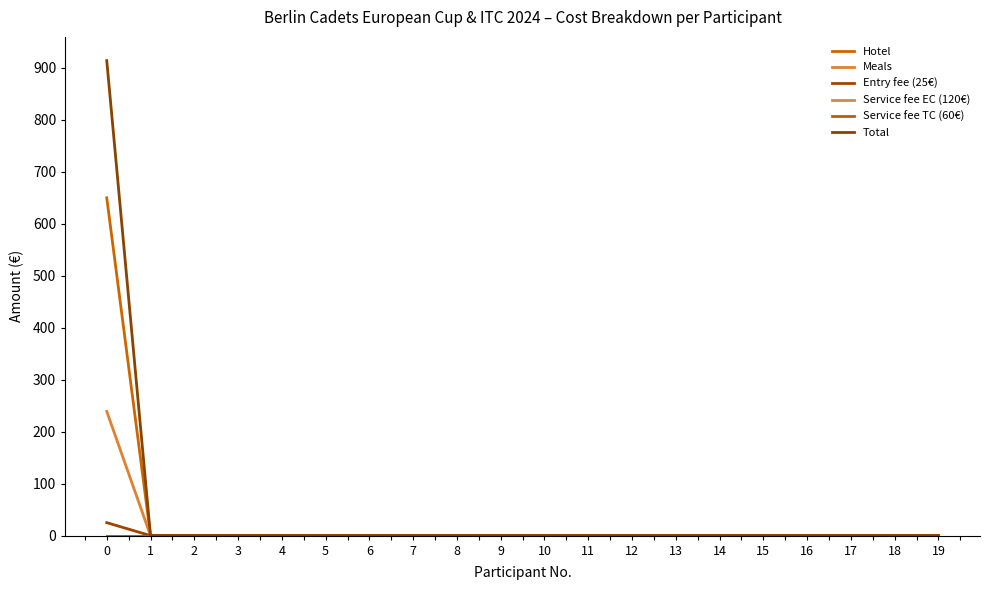

The value of Meals at 13 is 0. True or false?

True